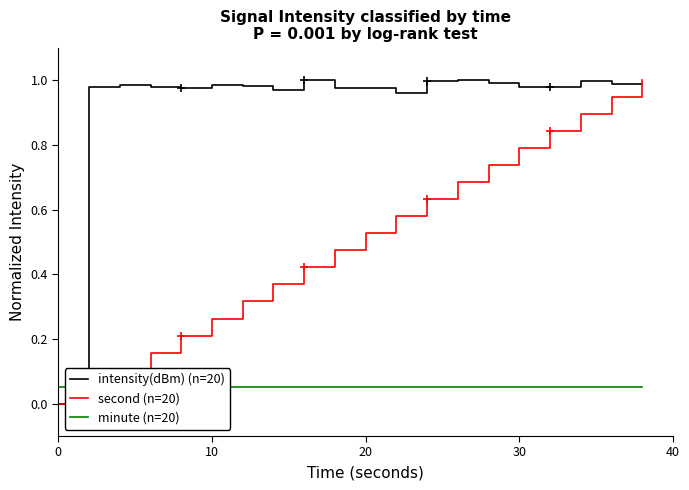

True or false: second (n=20) has a value of 0.0 at 0.

True